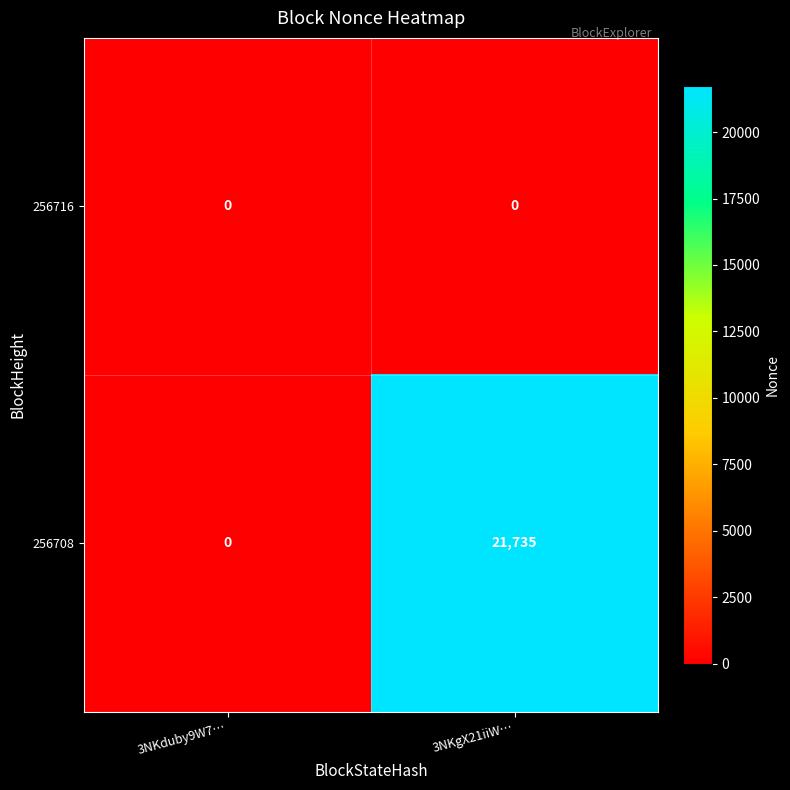

List the series in order of their overall mean, lowest first.

256716, 256708